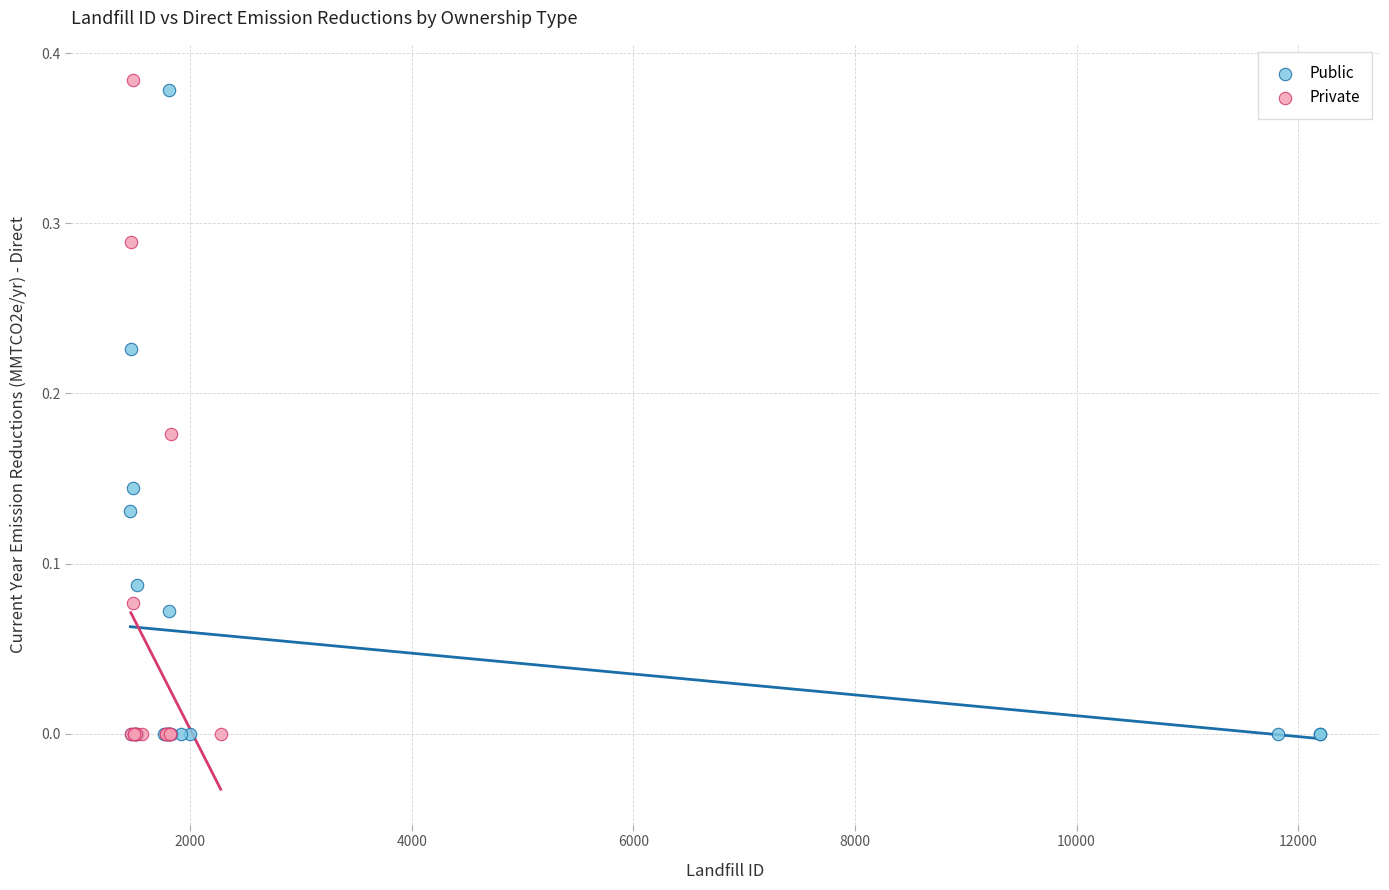

What are all the series names shown in the legend?

Public, Private